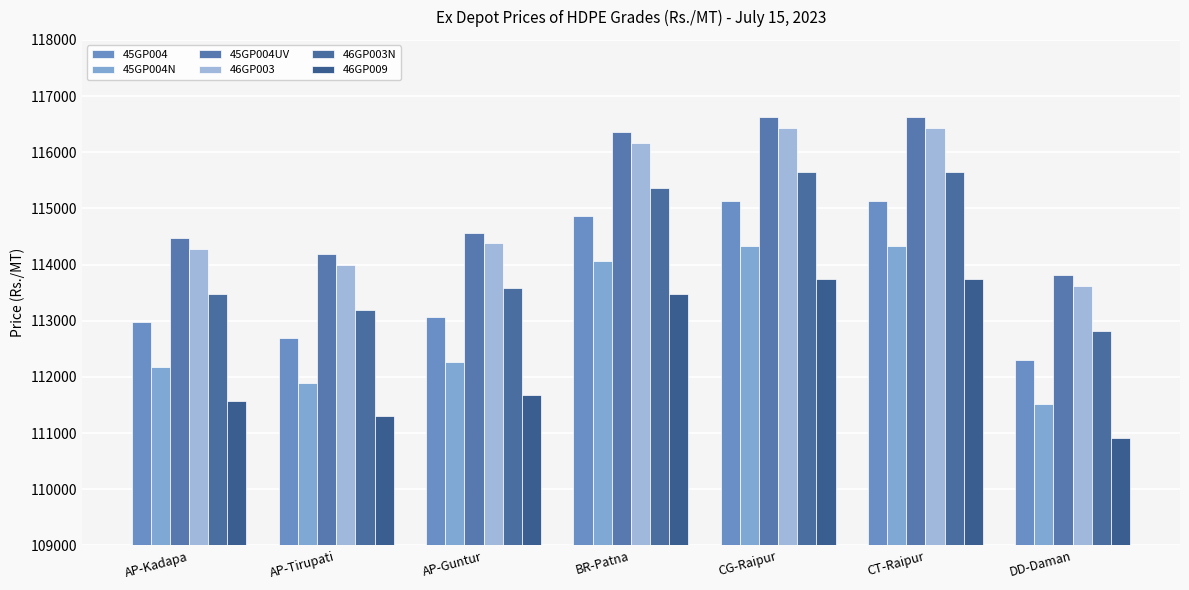

What is the lowest value of the 46GP003N series?

112820